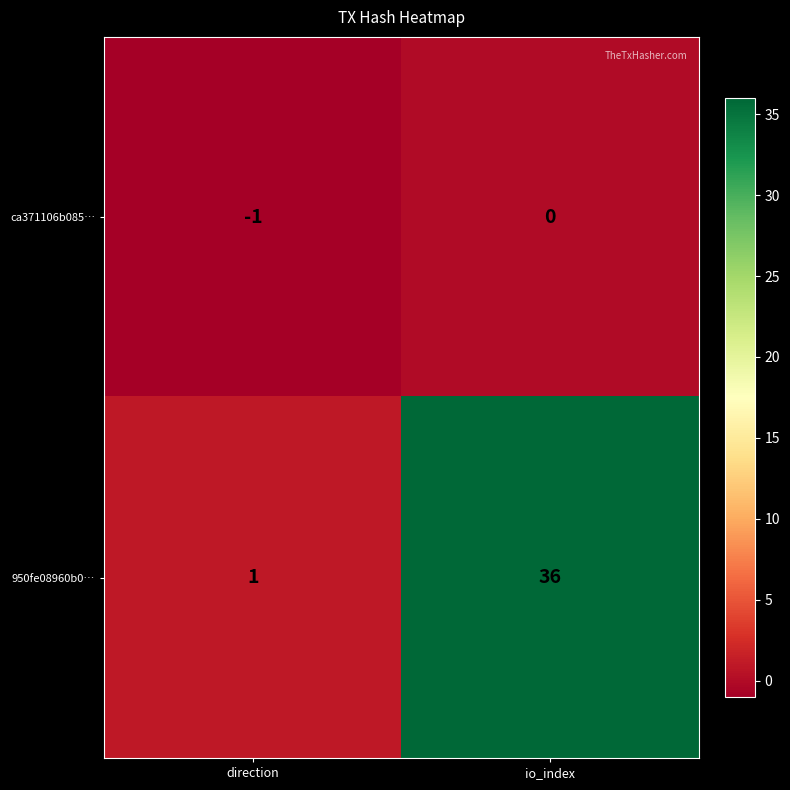

What is the difference between the maximum and minimum values in the 950fe08960b0… series?

35